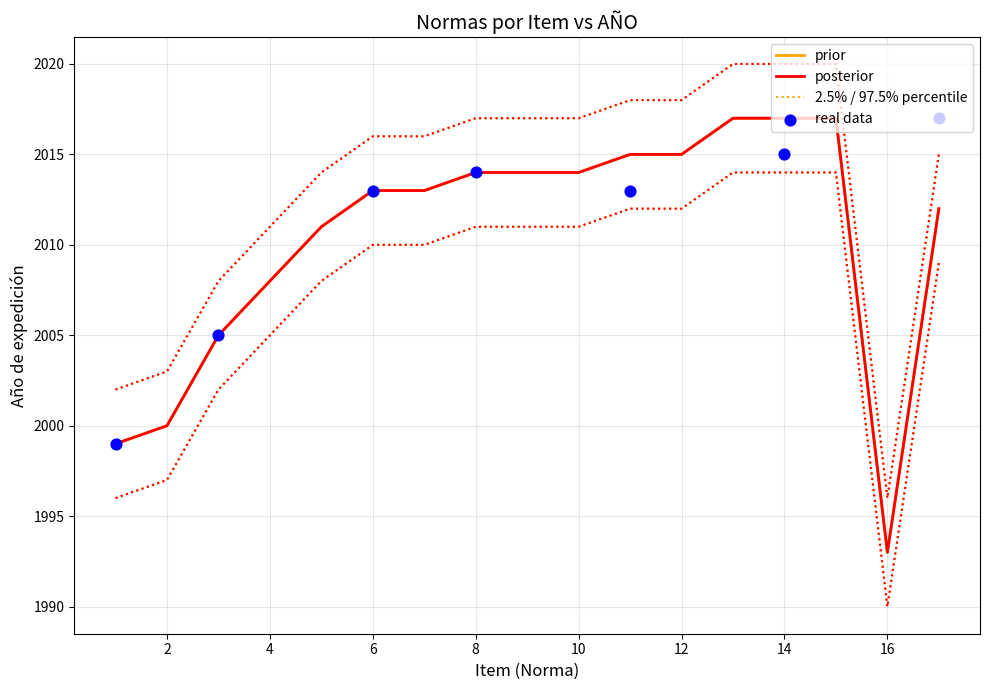

Is the value of AÑO at 5 greater than the value of lower_band at 14?

No